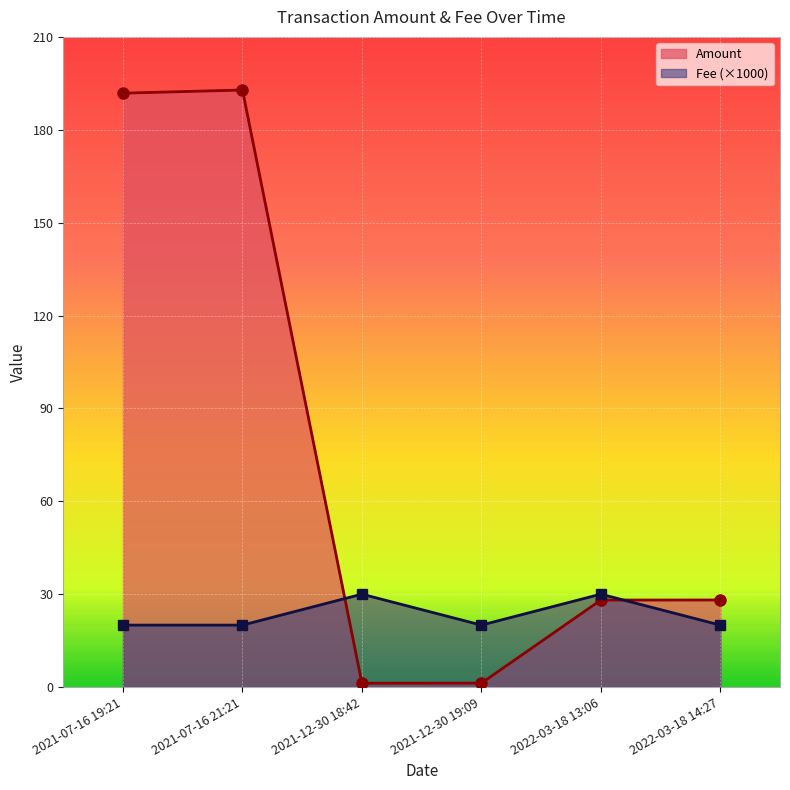

What is the greatest value displayed?

192.8